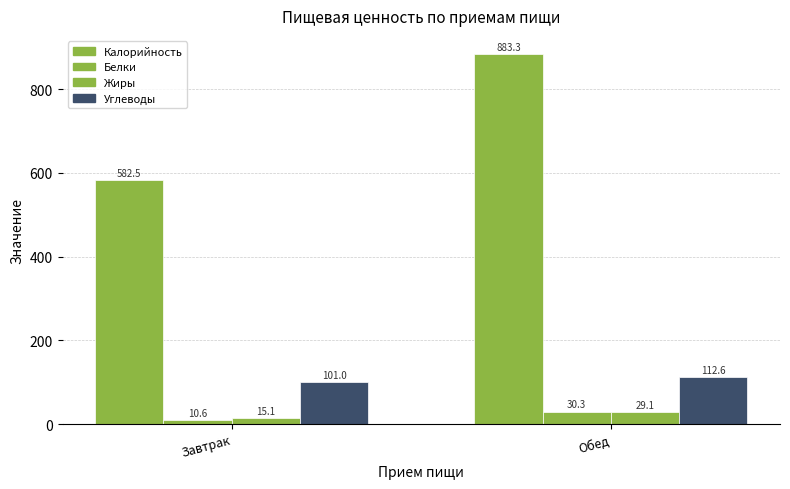

Count the number of categories in the chart.

2